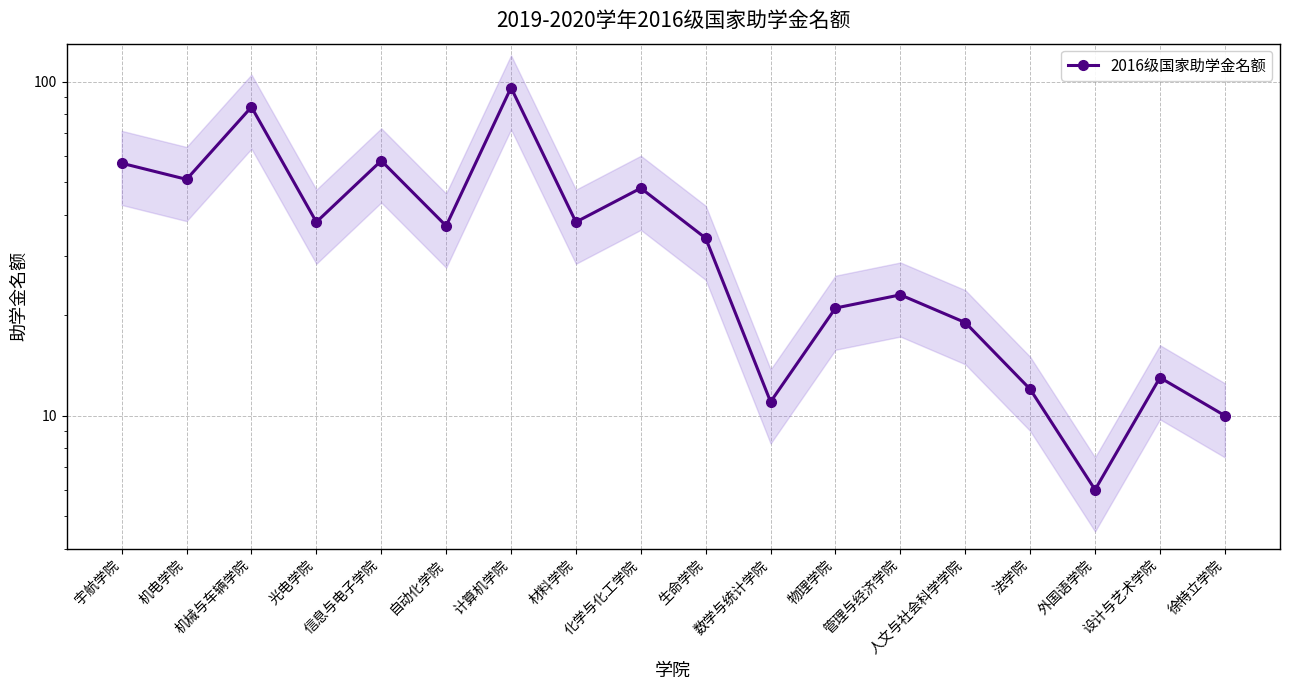

List the labels in order of value, smallest first.

外国语学院, 徐特立学院, 数学与统计学院, 法学院, 设计与艺术学院, 人文与社会科学学院, 物理学院, 管理与经济学院, 生命学院, 自动化学院, 光电学院, 材料学院, 化学与化工学院, 机电学院, 宇航学院, 信息与电子学院, 机械与车辆学院, 计算机学院